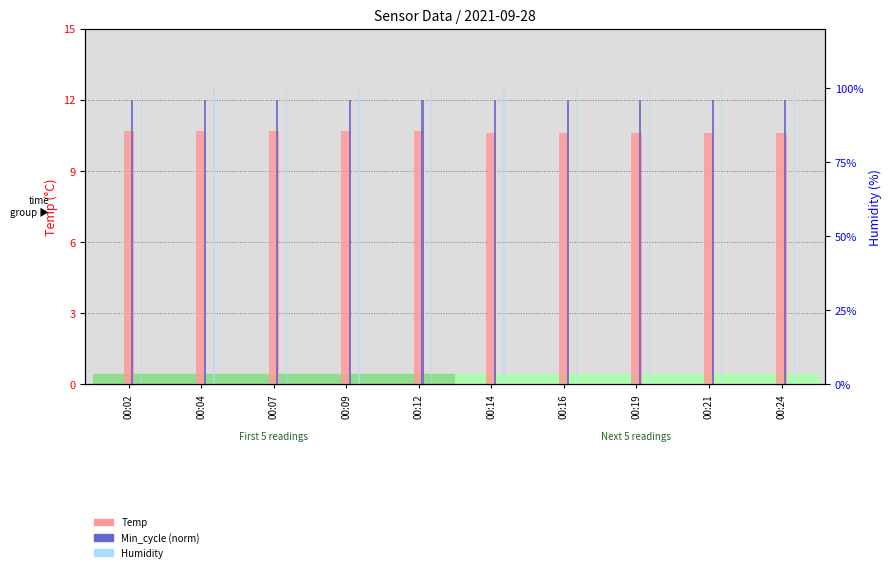

What is the minimum value for Humidity?

99.9